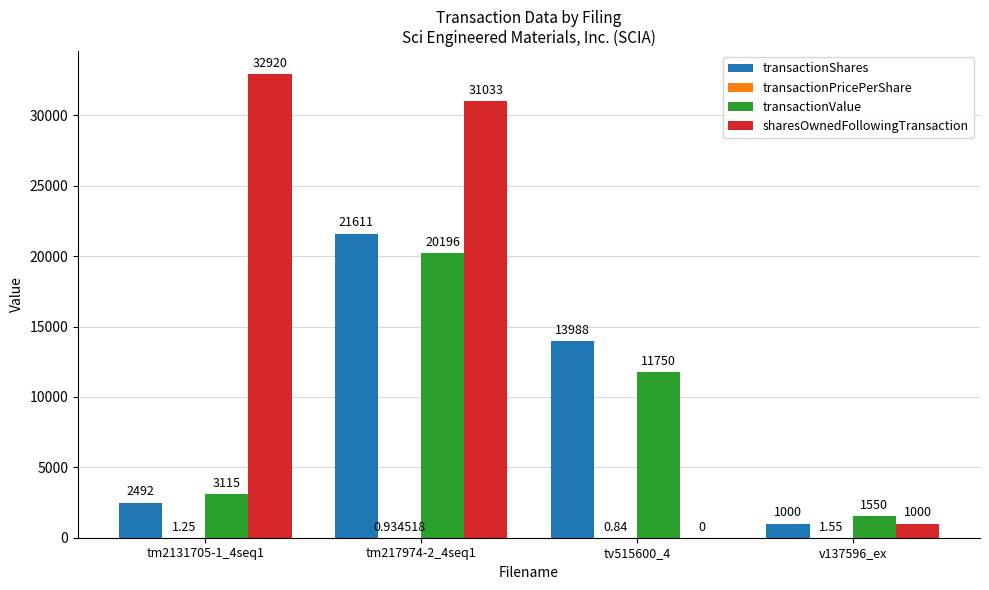

At which label does transactionShares first exceed 13988?

tm217974-2_4seq1